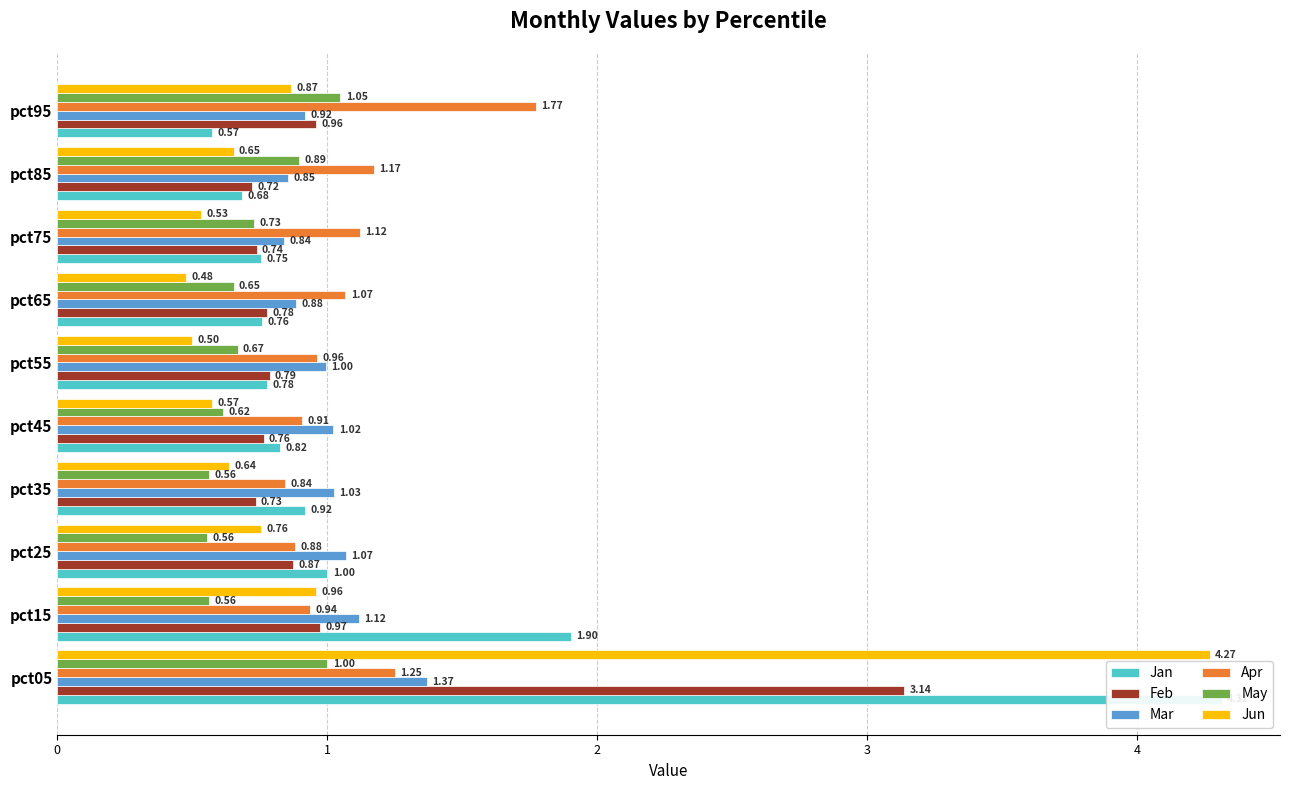

The Jun series shows 0.5 at pct55. True or false?

True